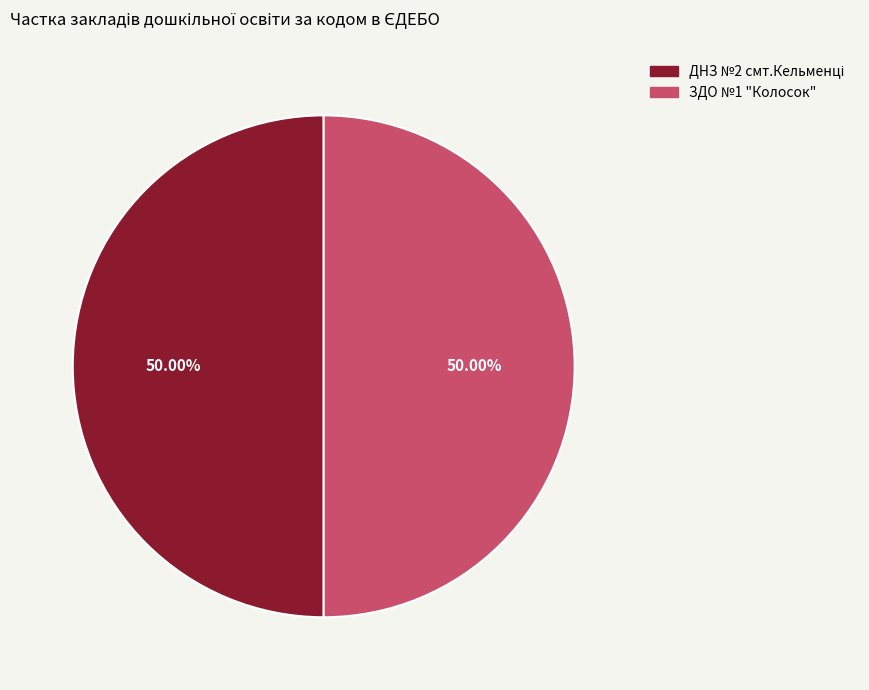

Is it true that ЗДО №1 "Колосок" is 43% of the pie?

False